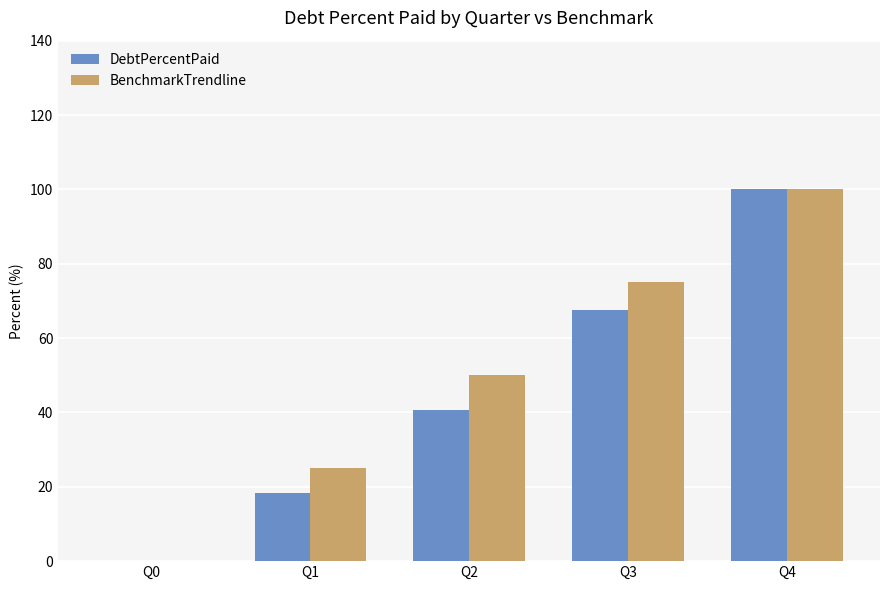

Which series changed the most between Q0 and Q3?

BenchmarkTrendline